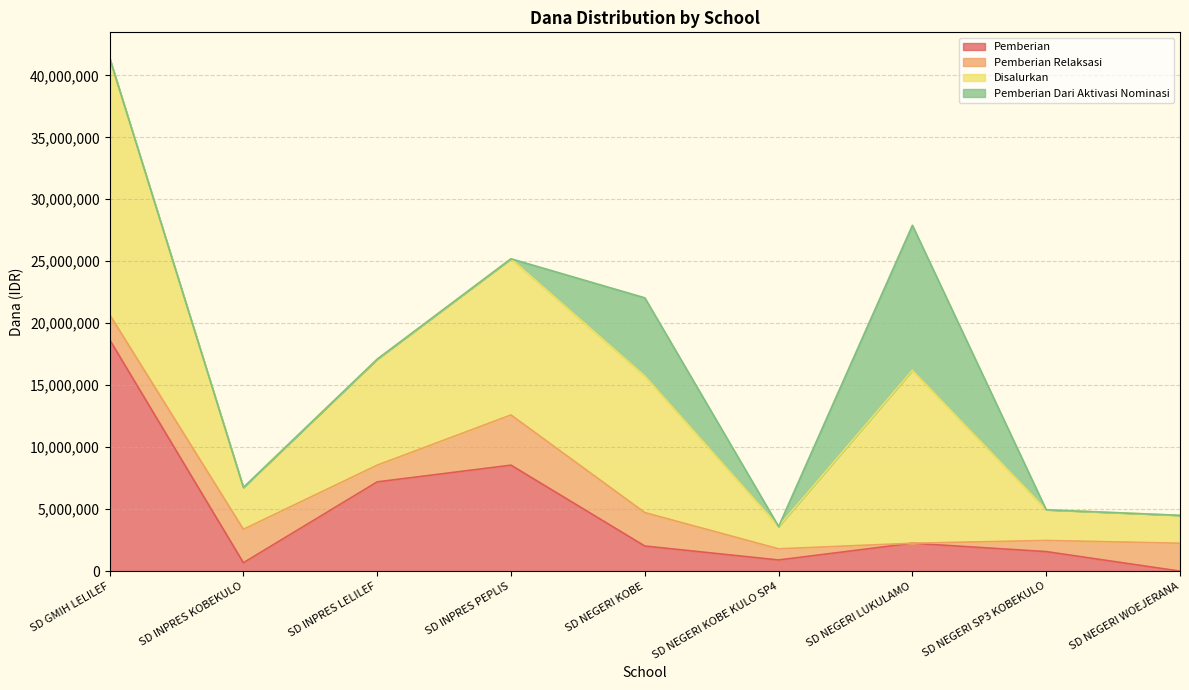

True or false: Pemberian has a value of 7200000 at SD INPRES LELILEF.

True